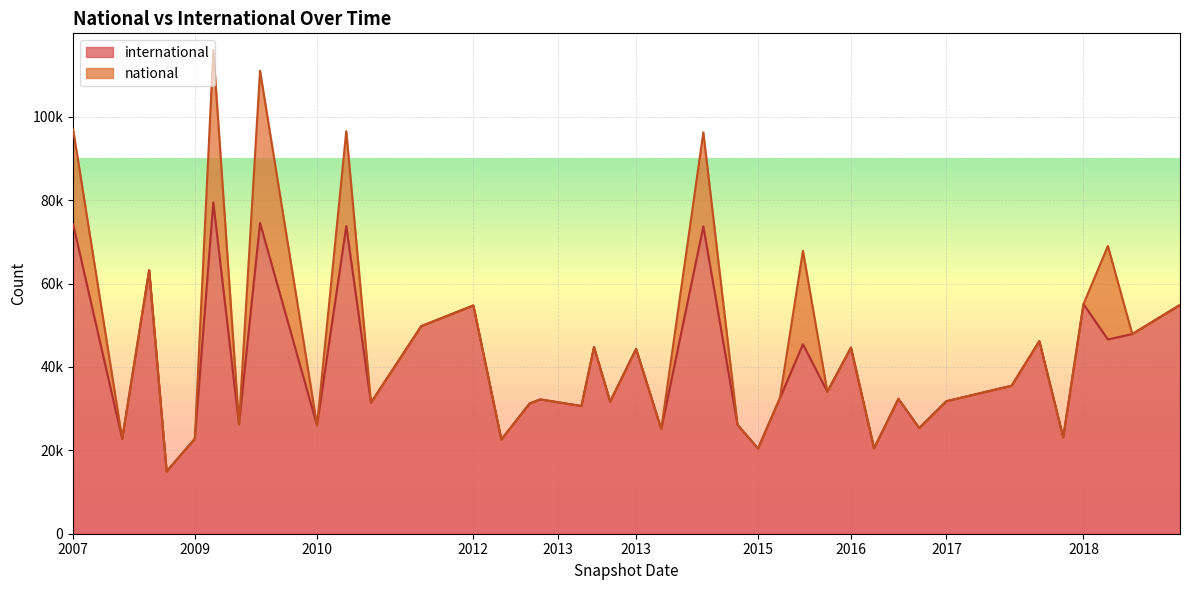

Does the chart display data point markers on the line(s)?

No